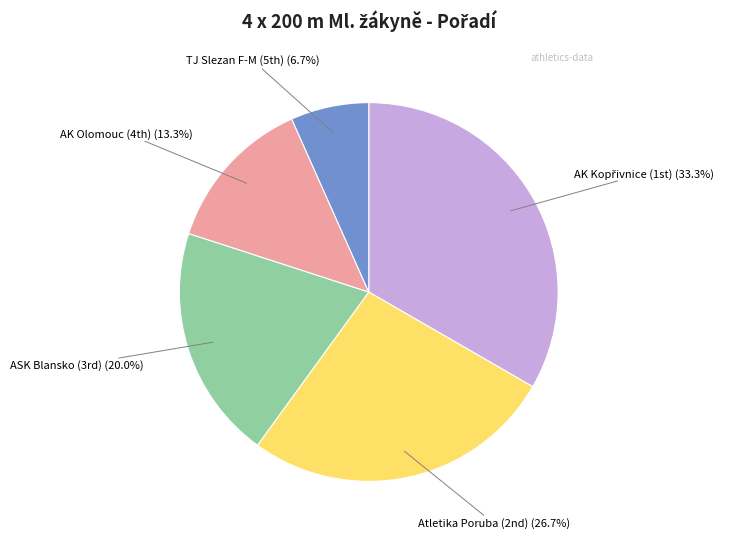

Is there any slice that represents more than half of the pie?

No